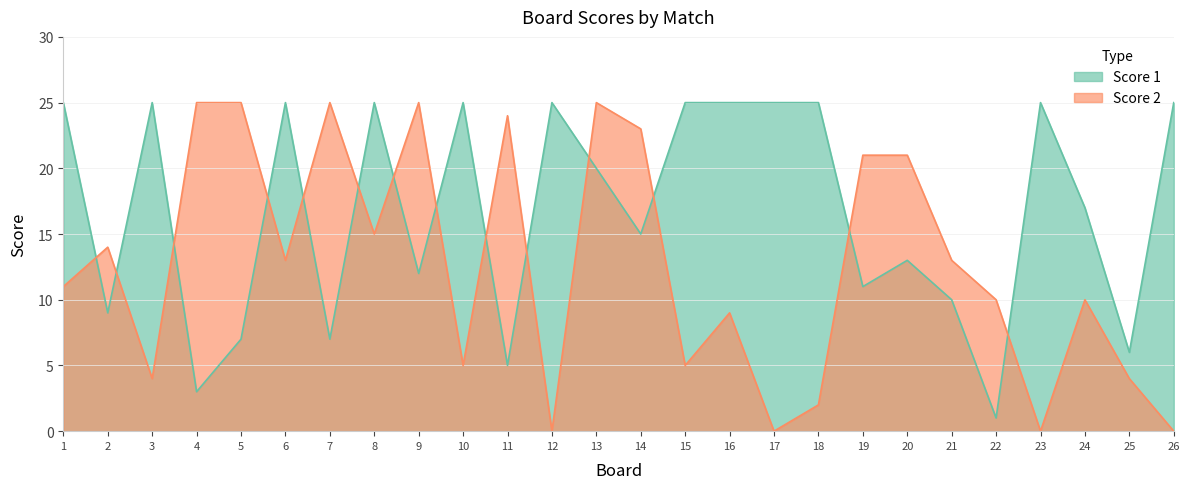

What is the maximum value for Score 1?

25